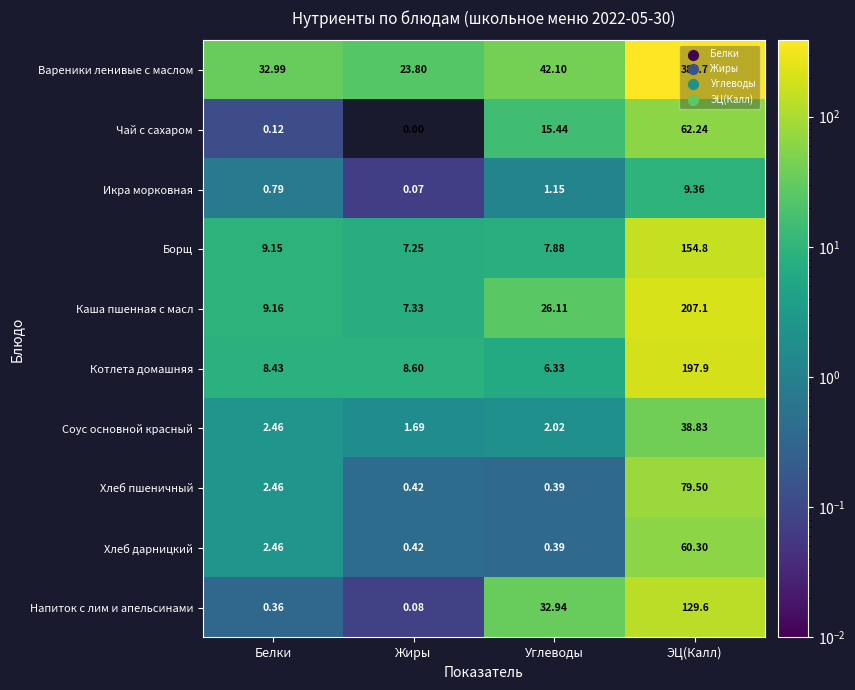

Is the value of Чай с сахаром at Белки greater than the value of Каша пшенная с масл at Белки?

No